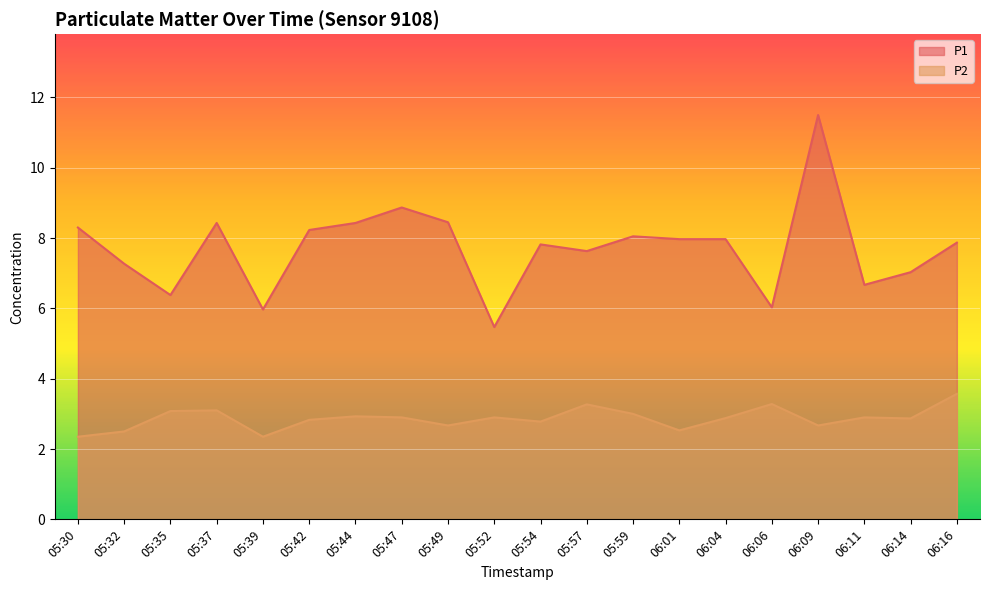

What is the average value of the P1 series?

7.7